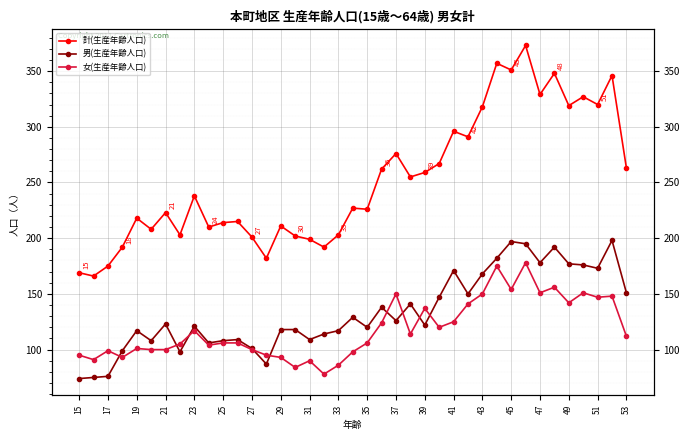

Is the value of 男(生産年齢人口) at 37 greater than the value of 女(生産年齢人口) at 43?

No